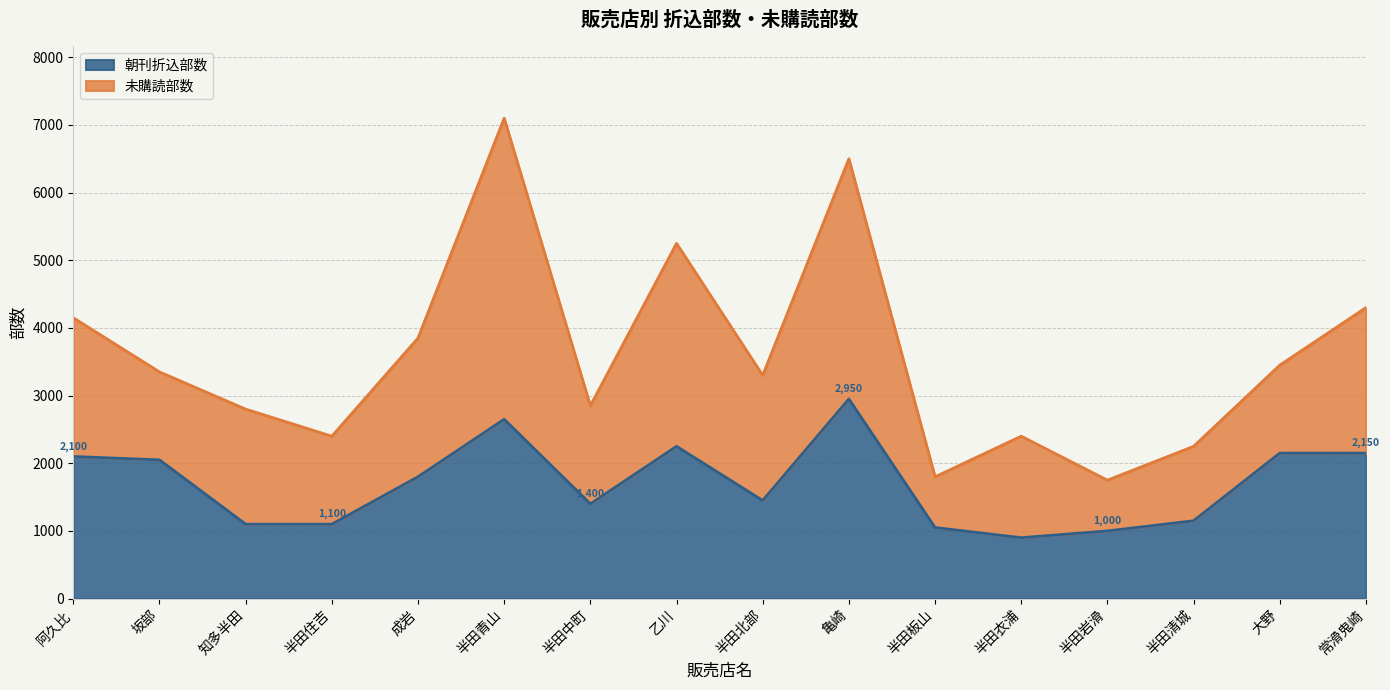

Rank the categories by value from lowest to highest.

半田衣浦, 半田岩滑, 半田板山, 知多半田, 半田住吉, 半田清城, 半田中町, 半田北部, 成岩, 坂部, 阿久比, 大野, 常滑鬼崎, 乙川, 半田青山, 亀崎